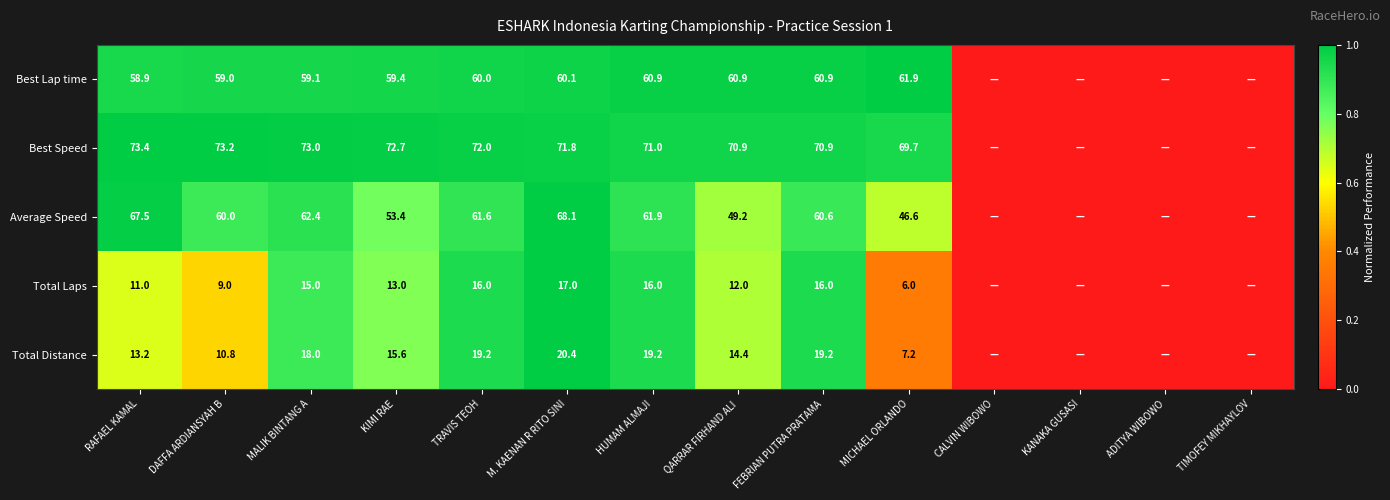

The Best Speed series shows 70.9 at FEBRIAN PUTRA PRATAMA. True or false?

True